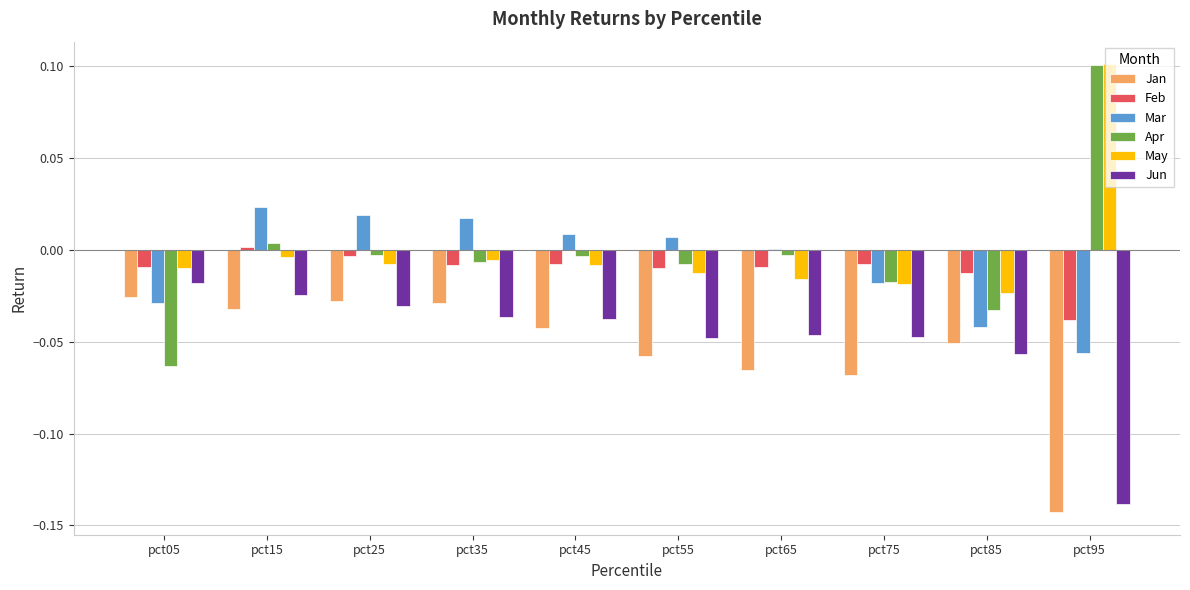

Is the value of Jan at pct75 greater than the value of Apr at pct35?

No